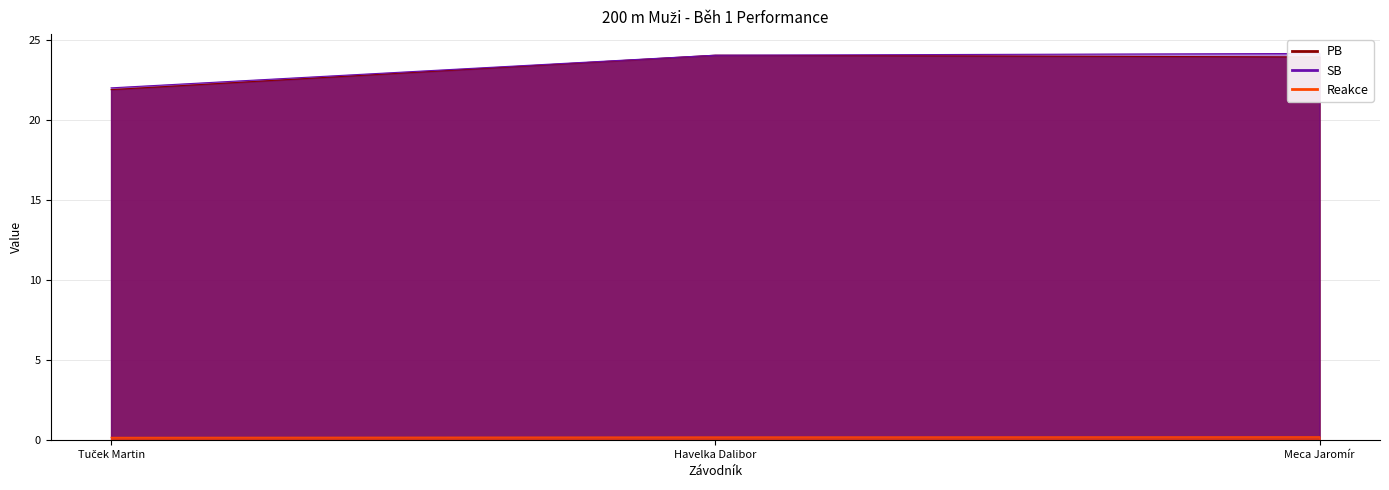

How many values in the SB series exceed 24?

2